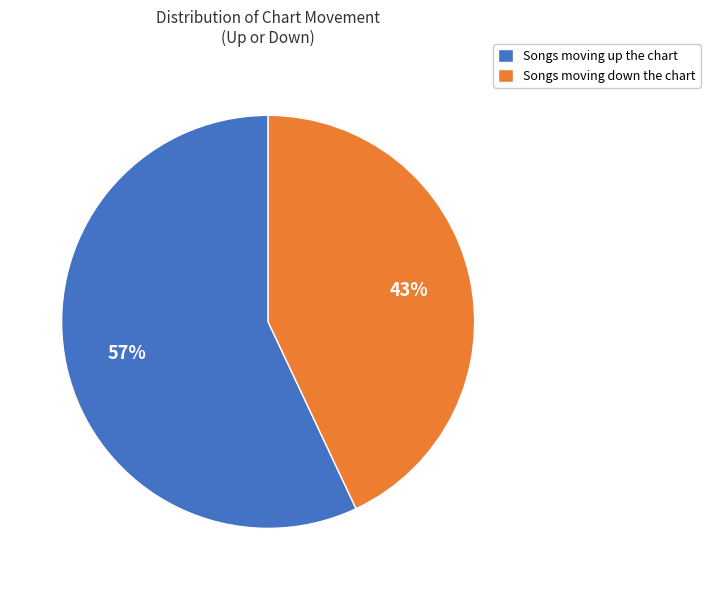

Is there a majority slice in this chart?

Yes